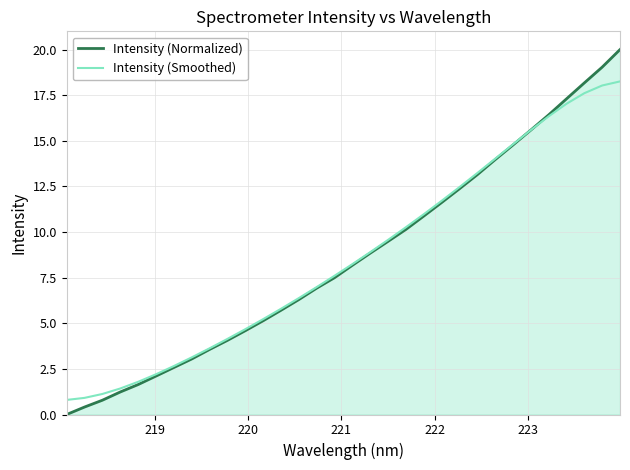

Which series has the largest range (max minus min)?

Intensity (Normalized)